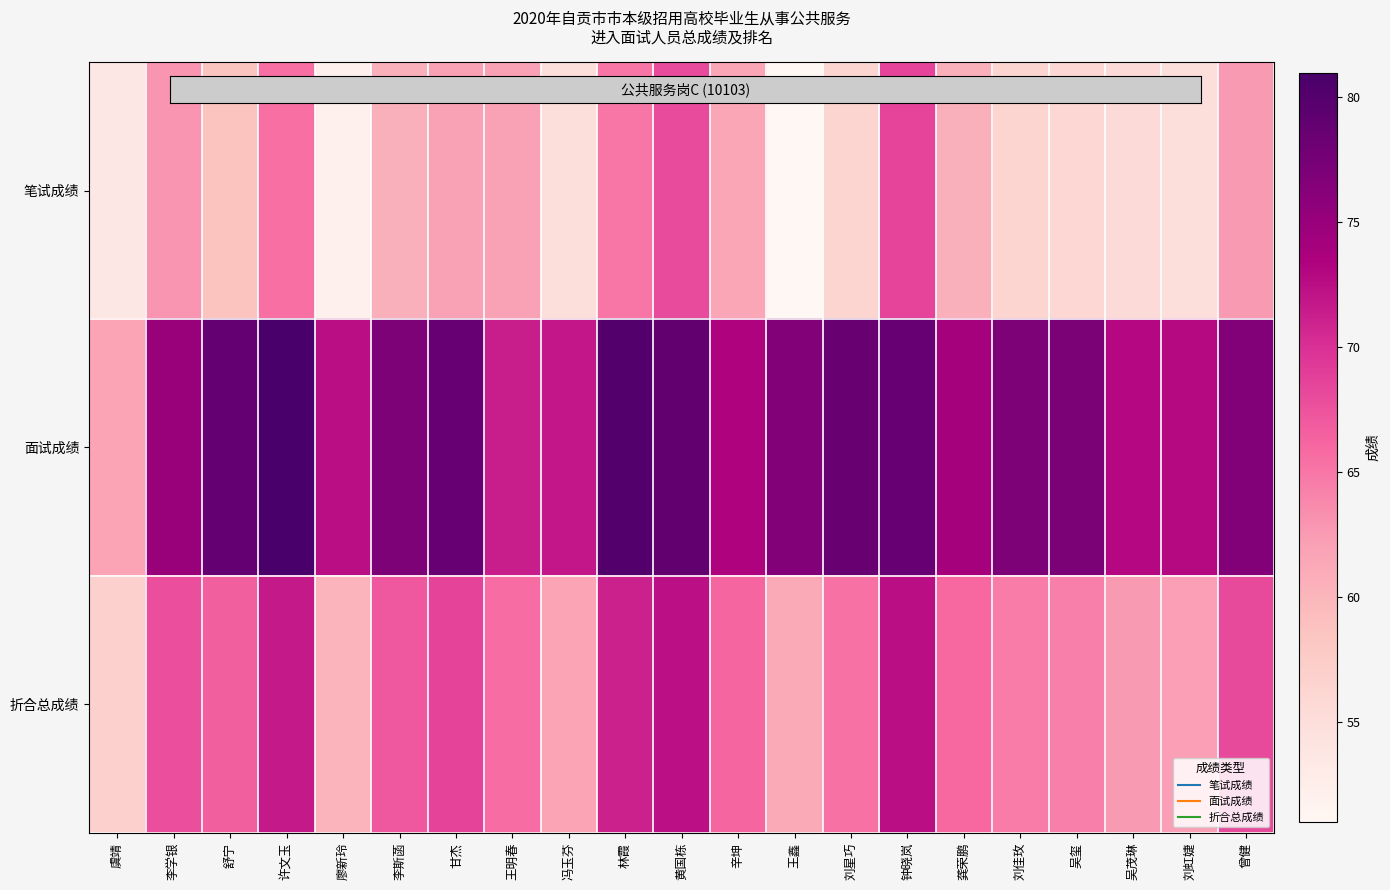

Count the number of data series in this chart.

3